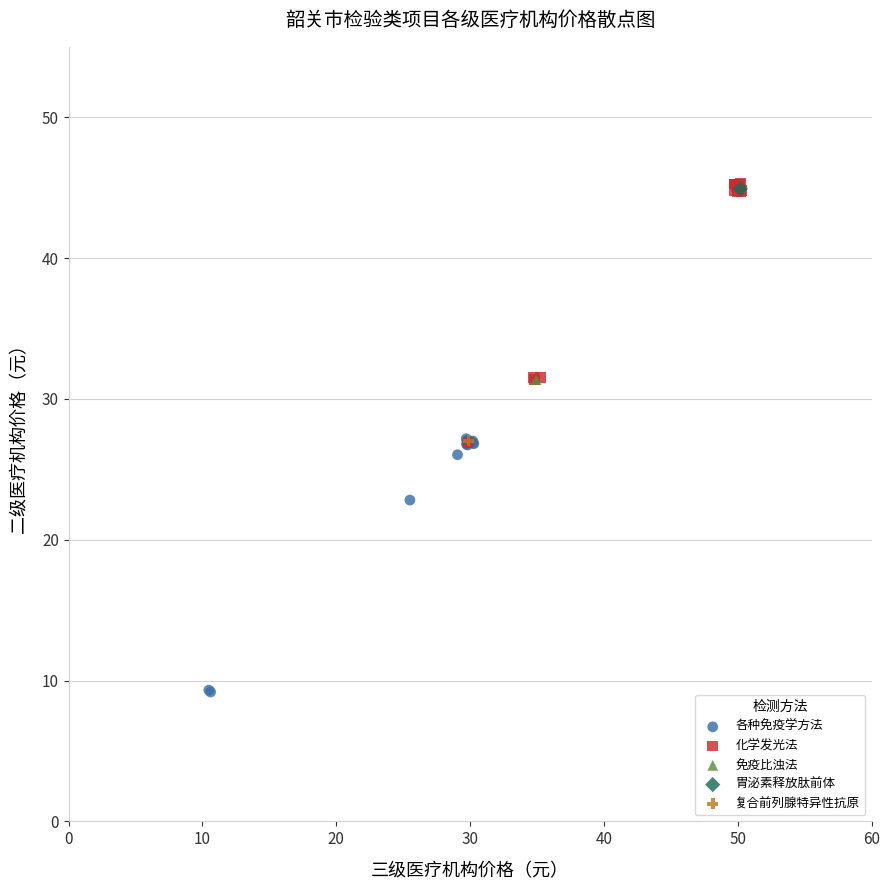

What are all the series names shown in the legend?

各种免疫学方法, 化学发光法, 免疫比浊法, 胃泌素释放肽前体, 复合前列腺特异性抗原